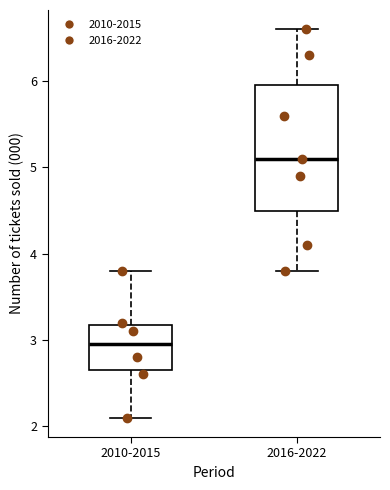

Which box's median line is the lowest?

2010-2015